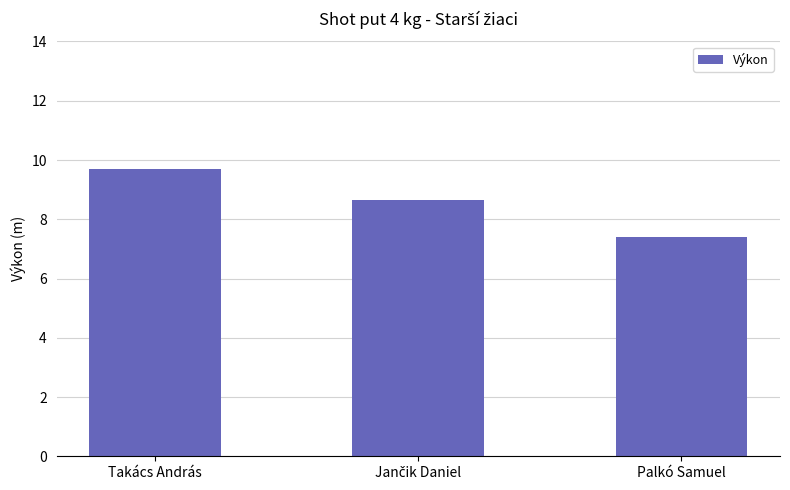

How many series are shown in this chart?

1